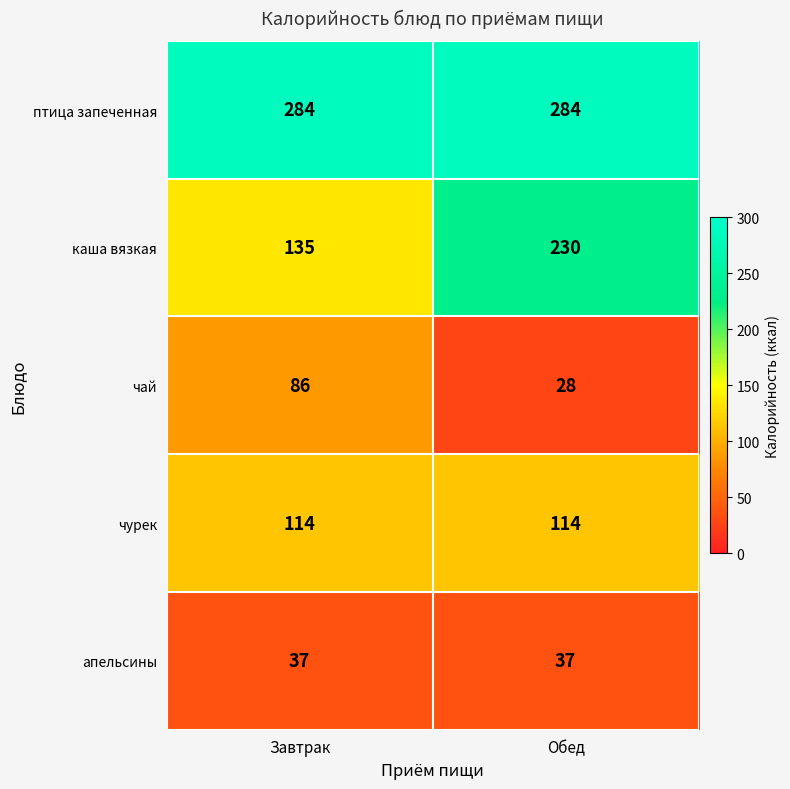

True or false: каша вязкая has a value of 135 at Завтрак.

True